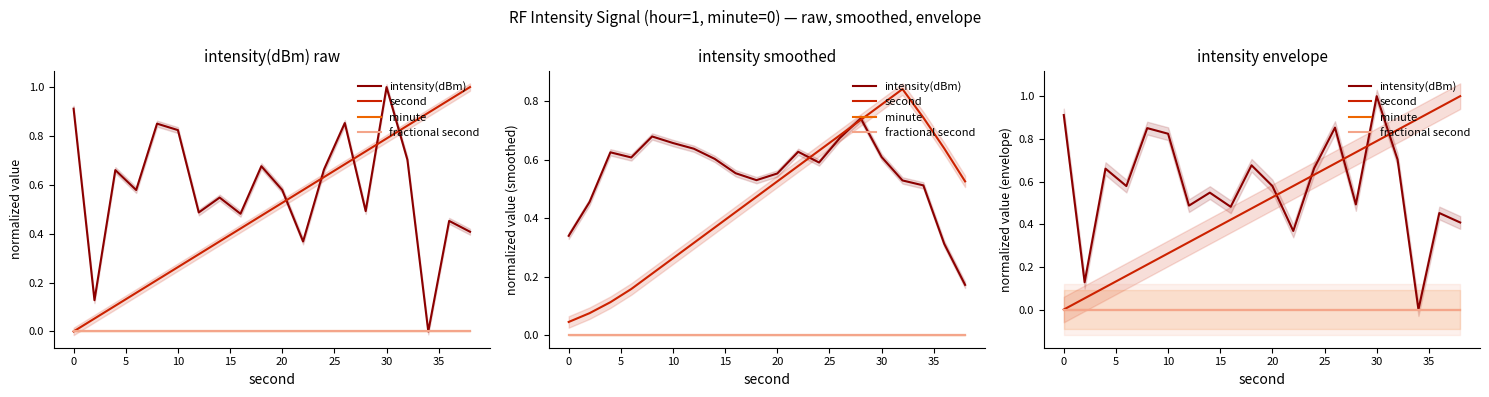

Reading left to right, transcribe all the data shown in this chart.

intensity(dBm): 0.9	0.1	0.7	0.6	0.9	0.8	0.5	0.5	0.5	0.7	0.6	0.4	0.7	0.9	0.5	1.0	0.7	0.0	0.5	0.4
second: 0.0	0.1	0.1	0.2	0.2	0.3	0.3	0.4	0.4	0.5	0.5	0.6	0.6	0.7	0.7	0.8	0.8	0.9	0.9	1.0
minute: 0.0	0.0	0.0	0.0	0.0	0.0	0.0	0.0	0.0	0.0	0.0	0.0	0.0	0.0	0.0	0.0	0.0	0.0	0.0	0.0
fractional second: 0.0	0.0	0.0	0.0	0.0	0.0	0.0	0.0	0.0	0.0	0.0	0.0	0.0	0.0	0.0	0.0	0.0	0.0	0.0	0.0